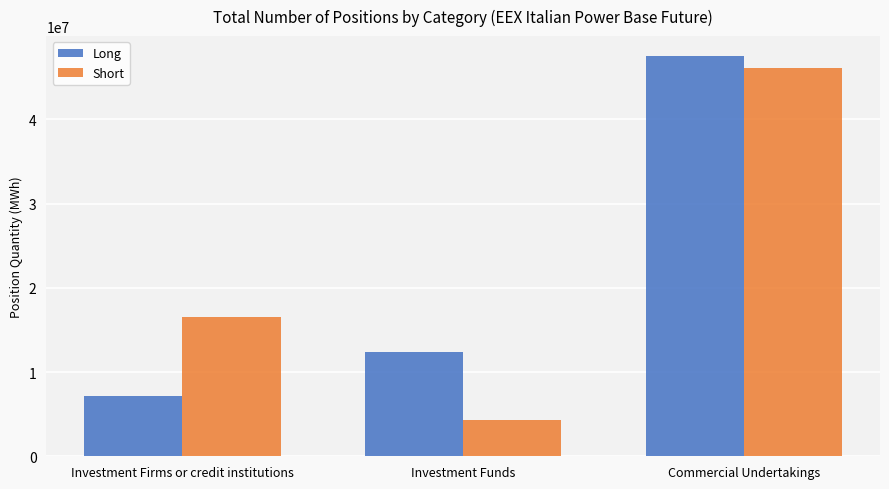

The value of Long at Commercial Undertakings is 47502085.6. True or false?

True